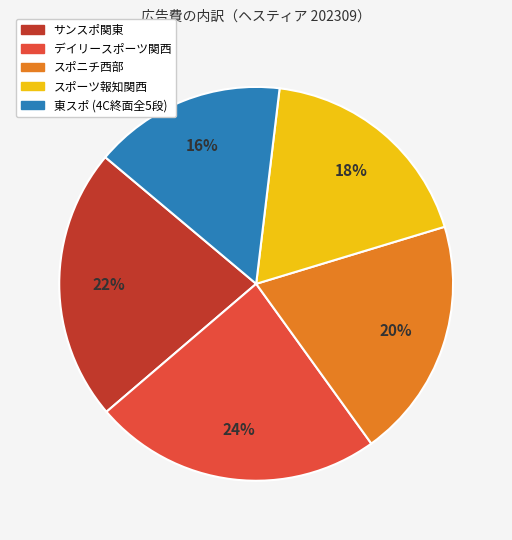

Is it true that デイリースポーツ関西 is 24% of the pie?

True